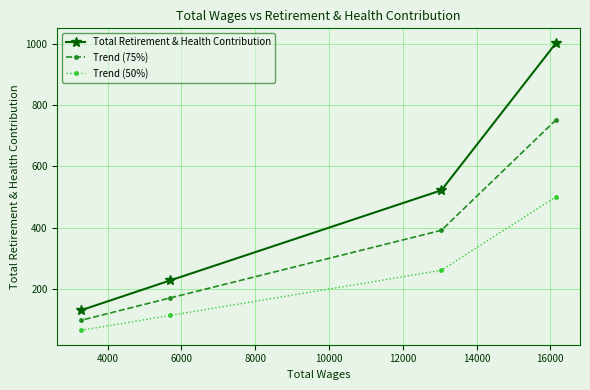

What is the minimum value for Trend (50%)?

65.5